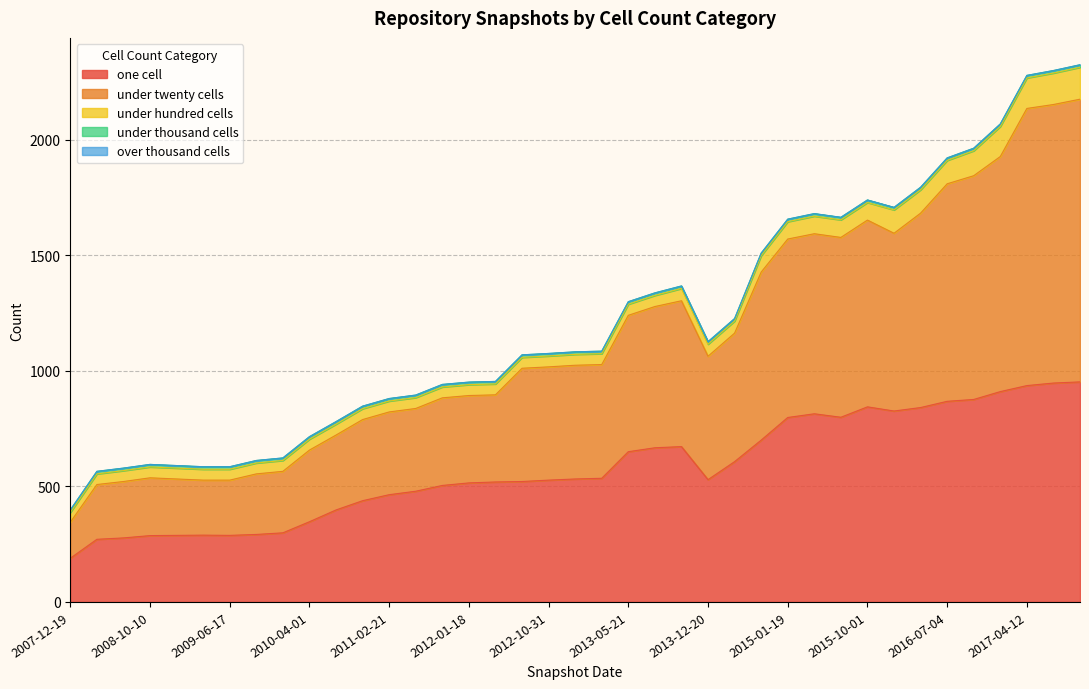

Where is the first local minimum for one_cell?

2009-09-25